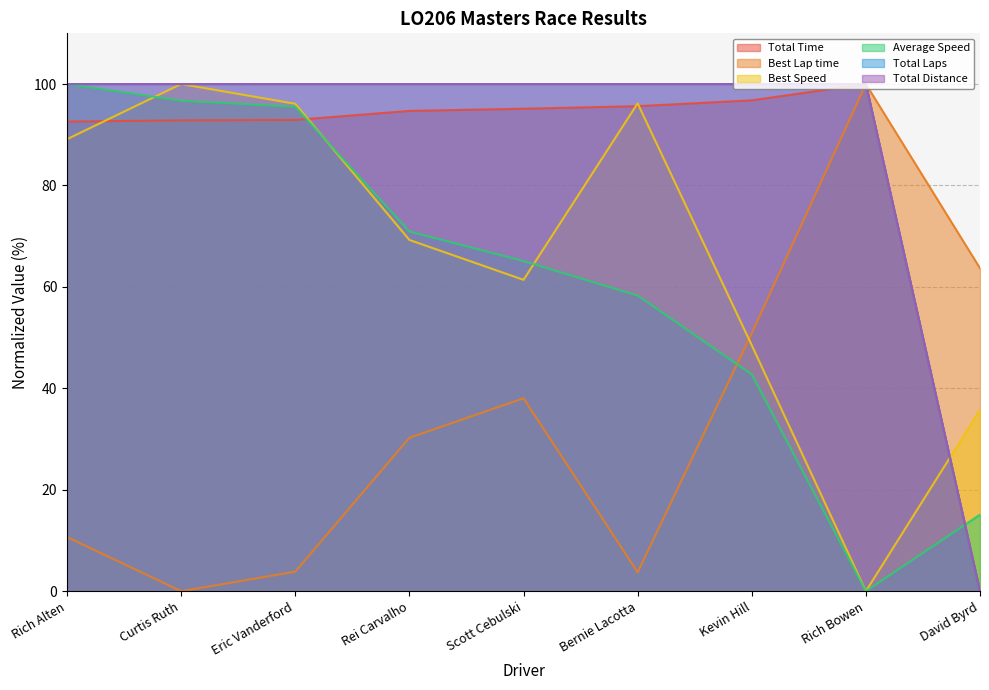

Where do Best Speed and Average Speed first cross each other?

Rich Alten and Curtis Ruth